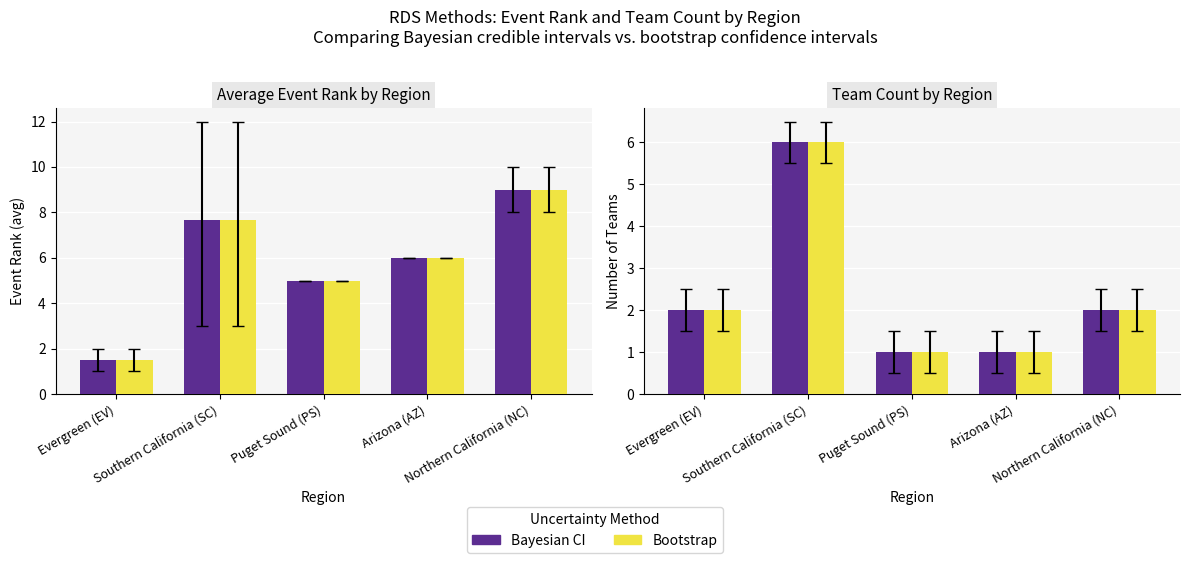

What is the total value across all series at Southern California (SC)?

27.3